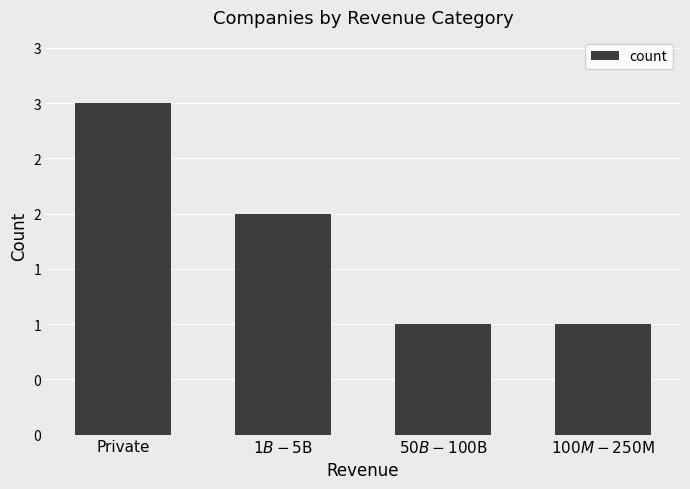

Are the bars horizontal?

No